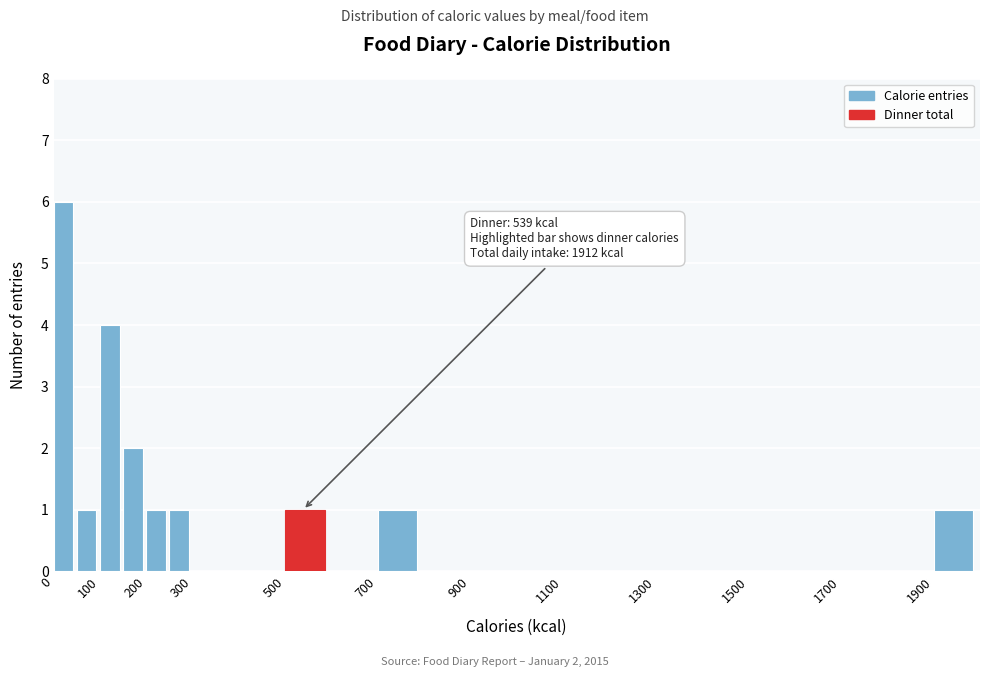

Over which range of the x-axis is the bar tallest?

0 to 50